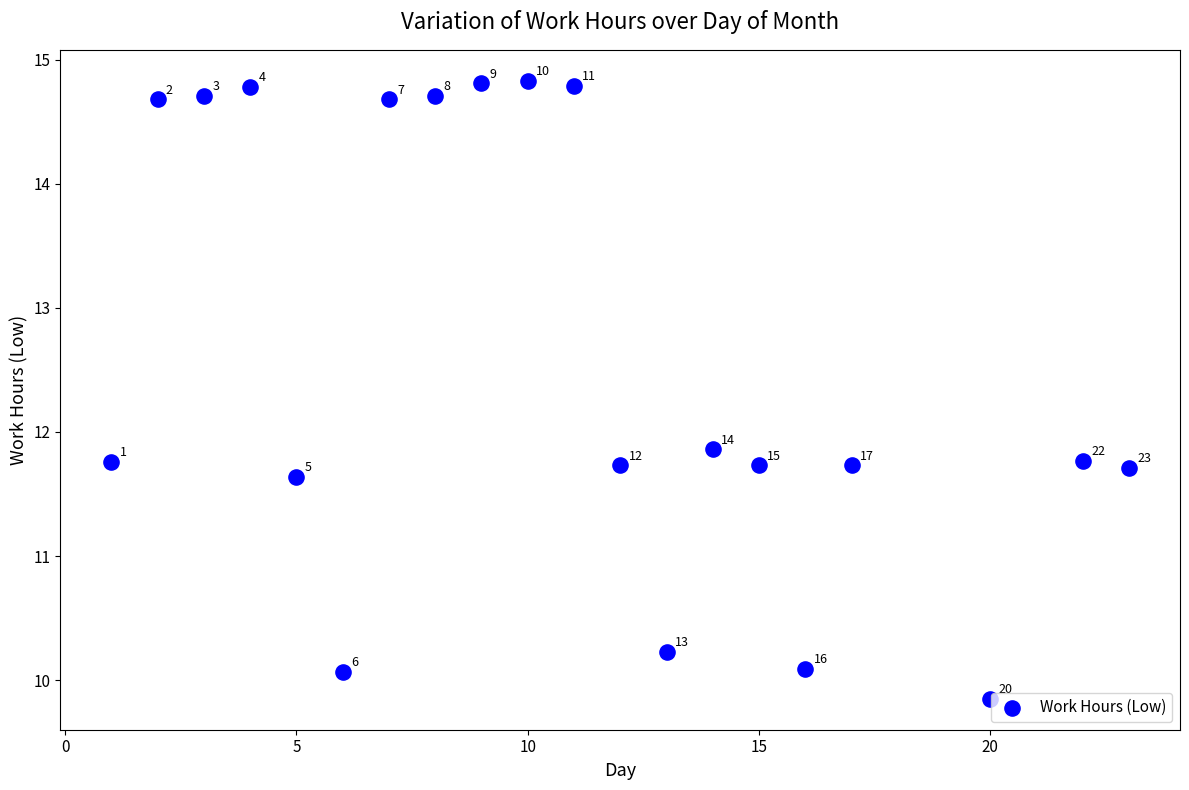

What Y value in the scatter plot is closest to 12?

11.9